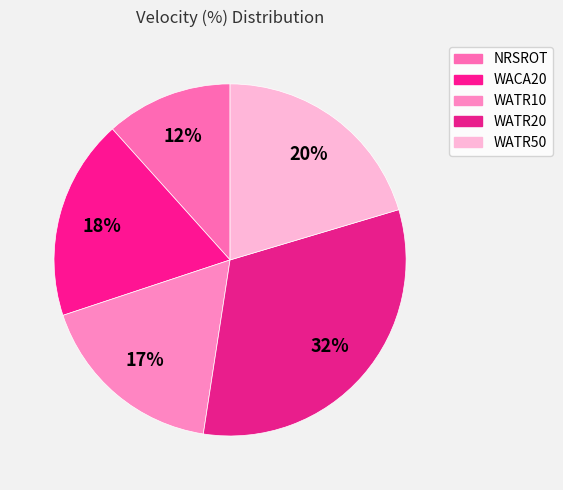

Which category has the smallest portion of the pie?

NRSROT